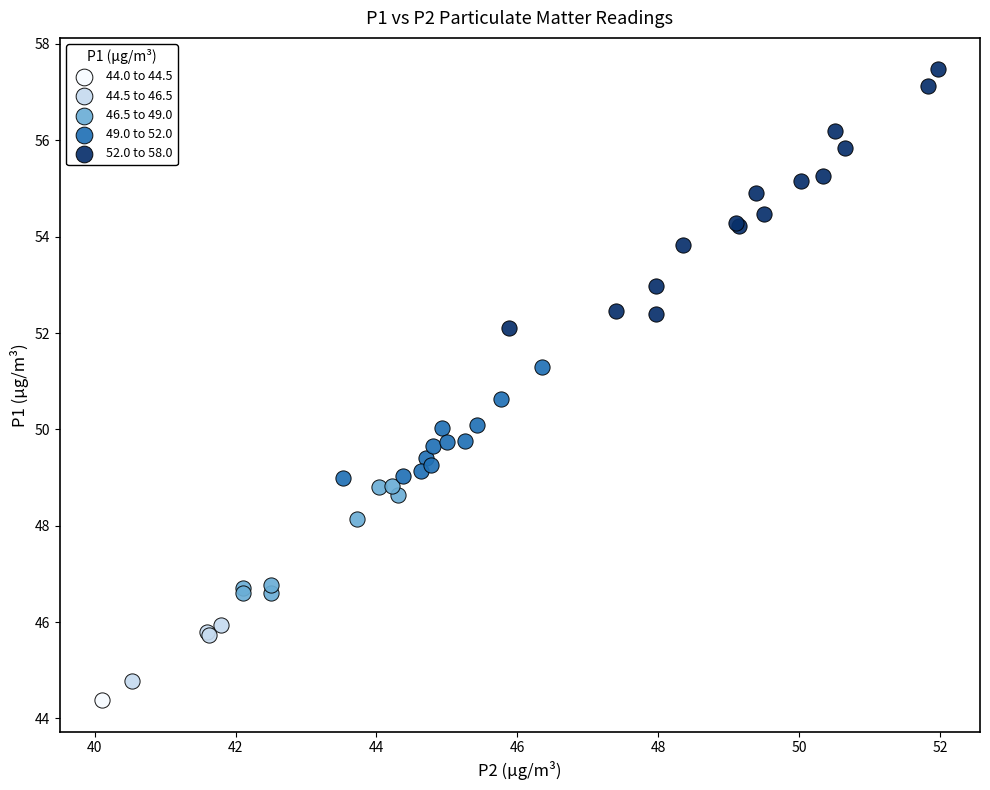

What are all the series names shown in the legend?

44.0 to 44.5, 44.5 to 46.5, 46.5 to 49.0, 49.0 to 52.0, 52.0 to 58.0